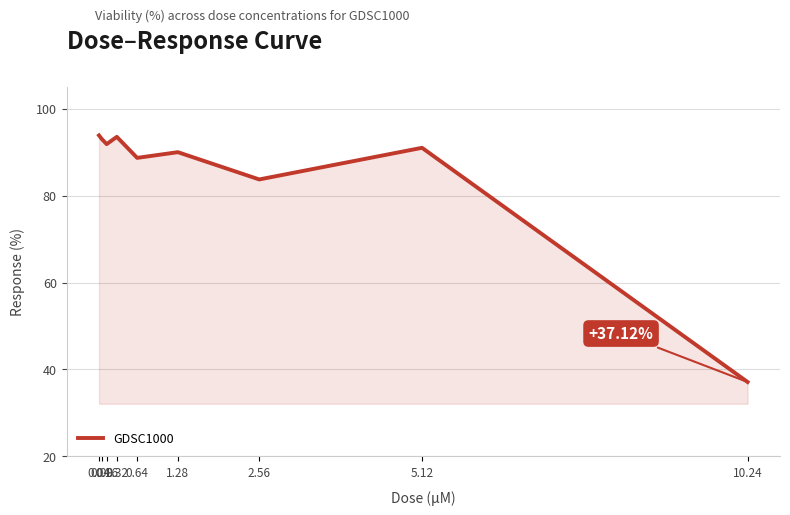

What is the change in value from 2.56 to 10.24?

-46.6